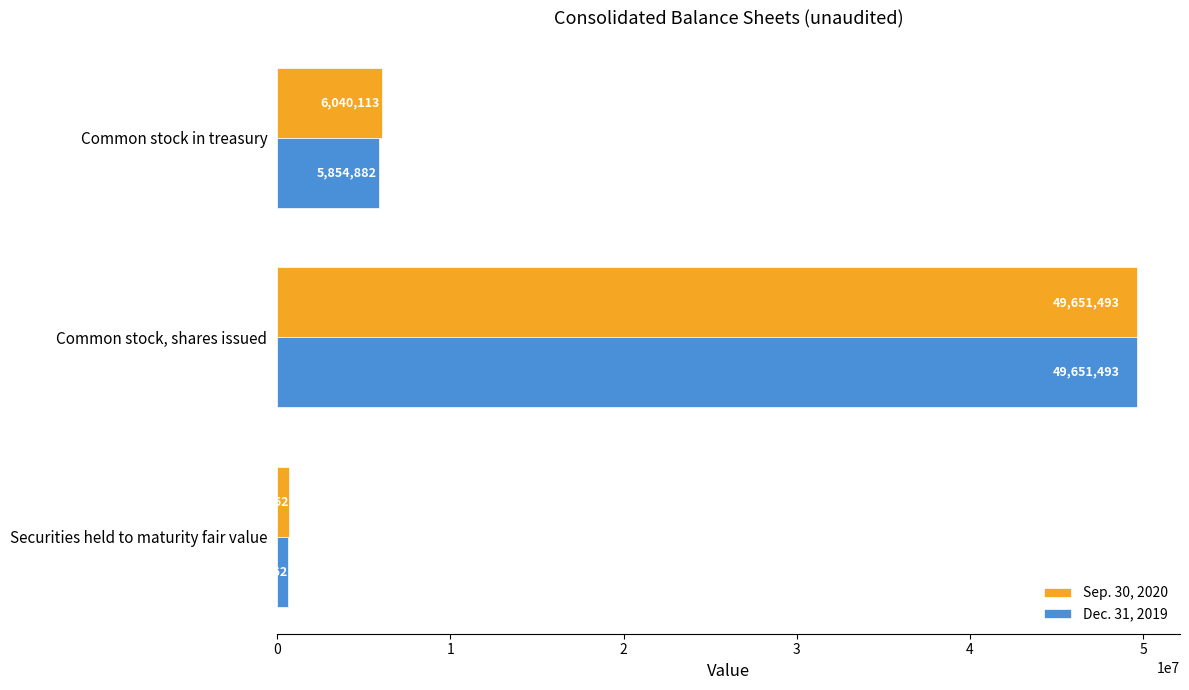

List the labels in order of Sep. 30, 2020 value, largest first.

Common stock, shares issued, Common stock in treasury, Securities held to maturity fair value